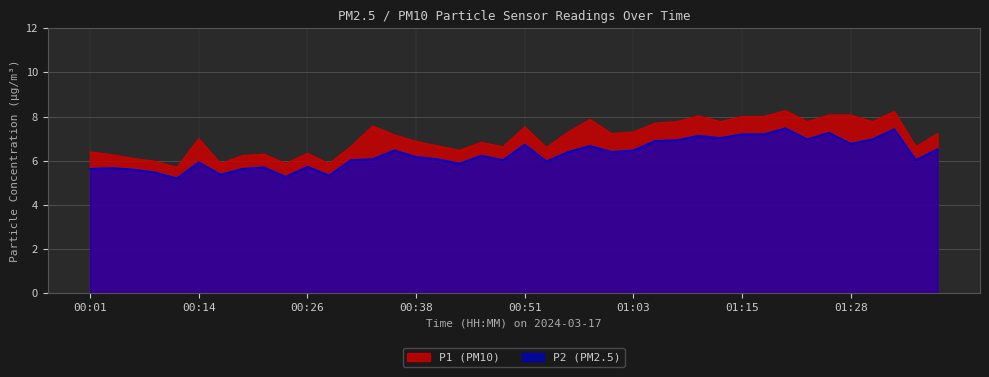

What is the smallest value displayed?

5.2